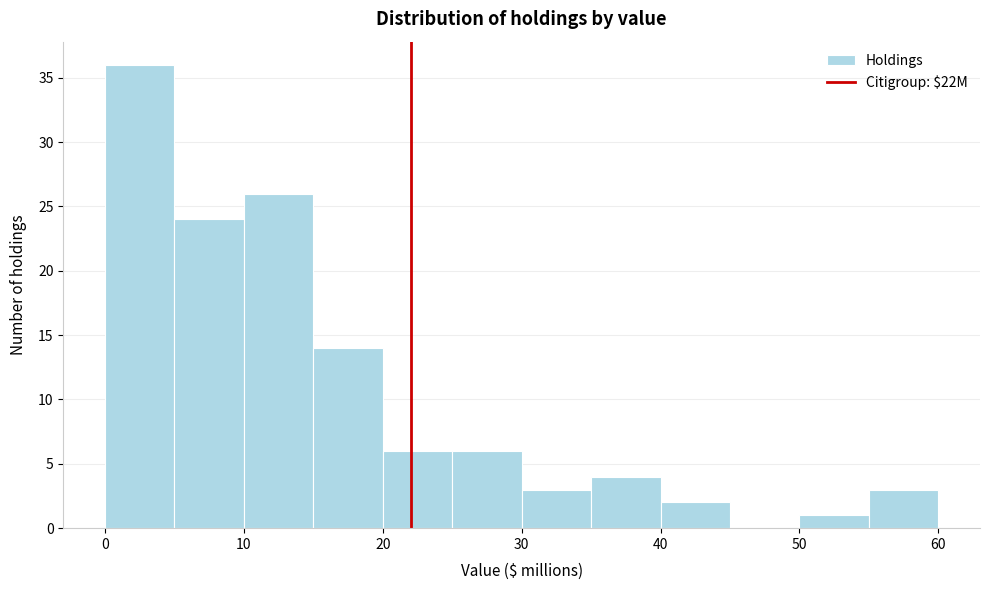

Reading left to right, transcribe this chart: for each bar, give the range it covers on the x-axis and its height. The values are not printed on the chart, so give them approximately, as read against the axis.

0 to 5: 36
5 to 10: 24
10 to 15: 26
15 to 20: 14
20 to 25: 6
25 to 30: 6
30 to 35: 3
35 to 40: 4
40 to 45: 2
45 to 50: 0
50 to 55: 1
55 to 60: 3